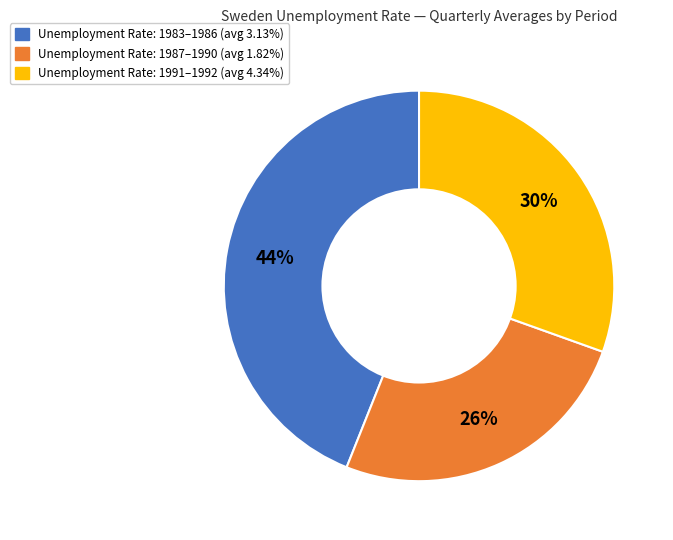

Does any single category account for the majority?

No